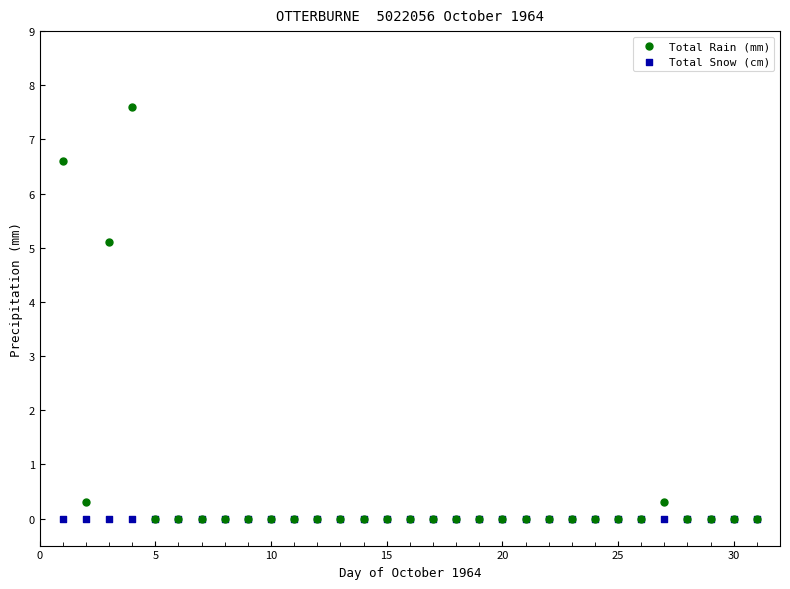

Across all series, what Y value is closest to 3?

5.1